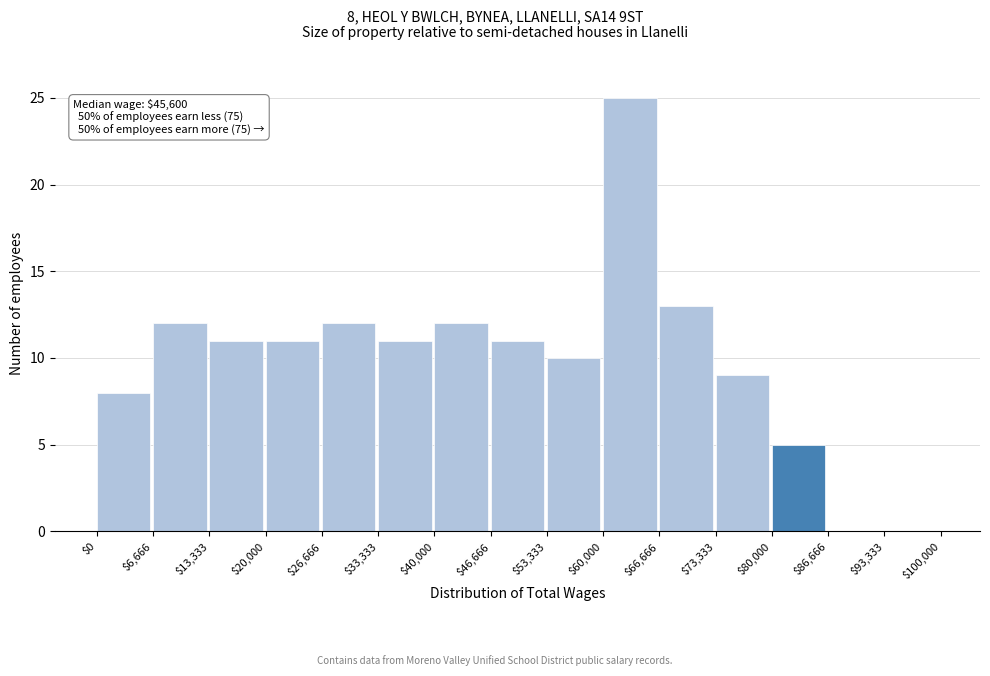

Which range on the x-axis has the tallest bar?

$60,000 to $66,666